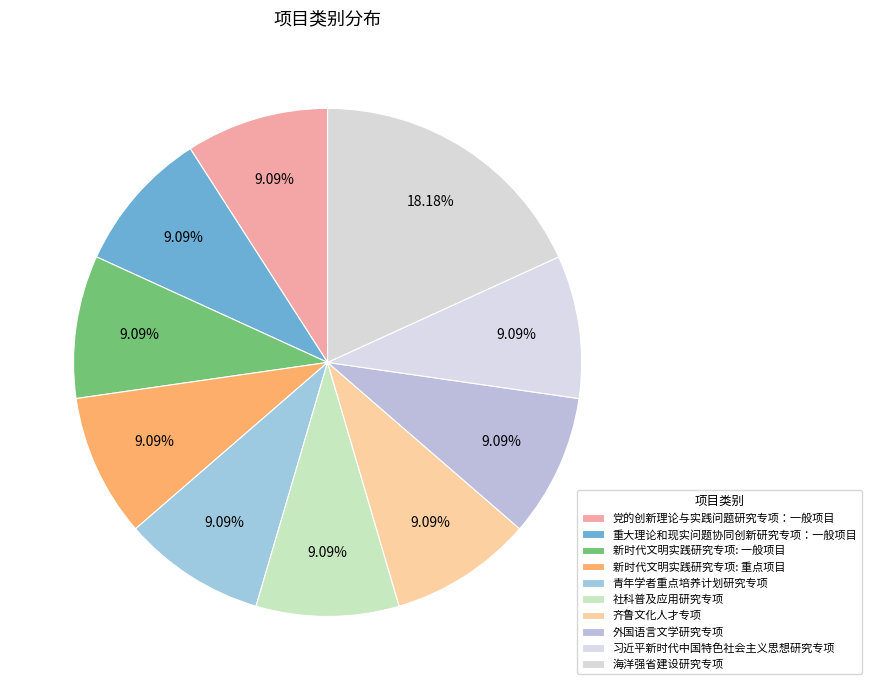

Which slice is the smallest?

党的创新理论与实践问题研究专项：一般项目